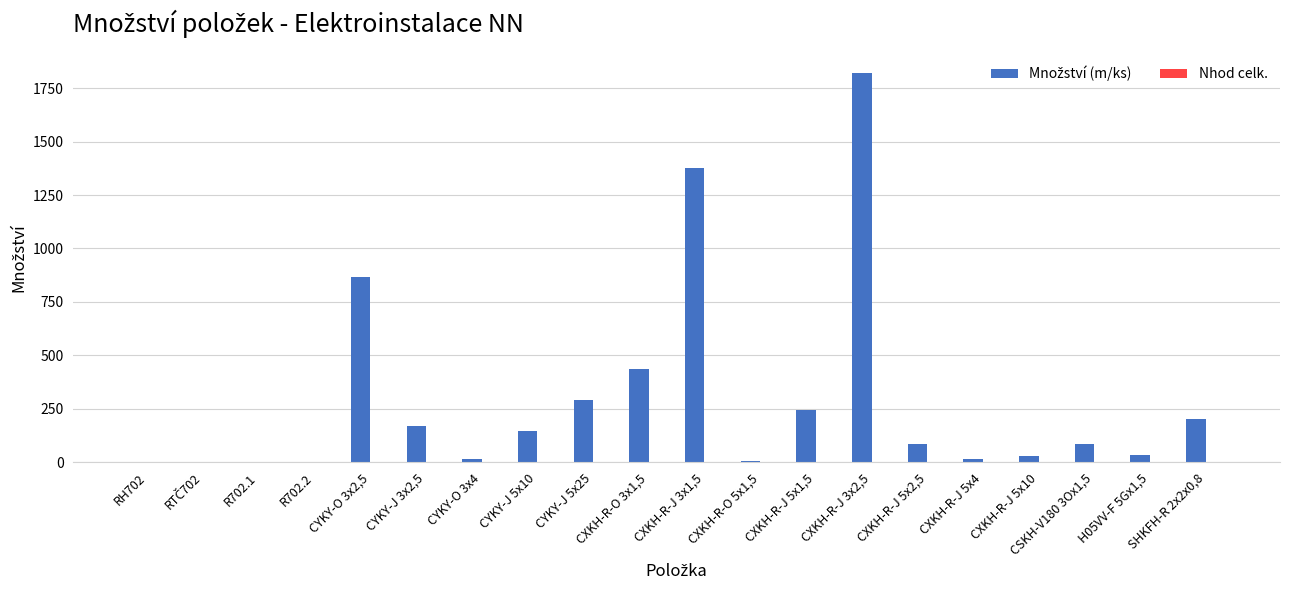

What is the maximum value shown in the chart?

1823